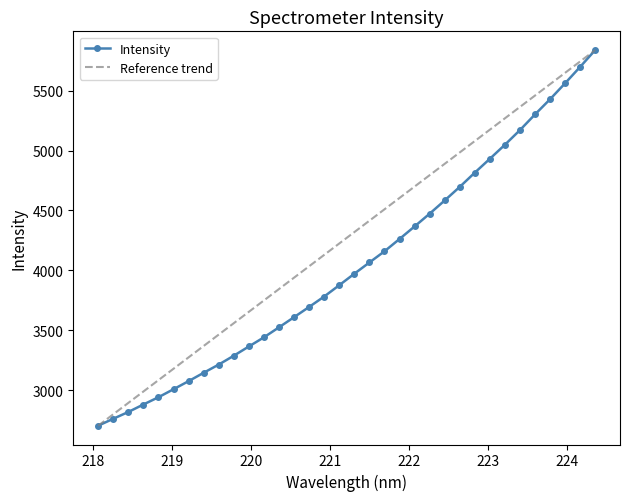

What is the sum of all values?

137486.6